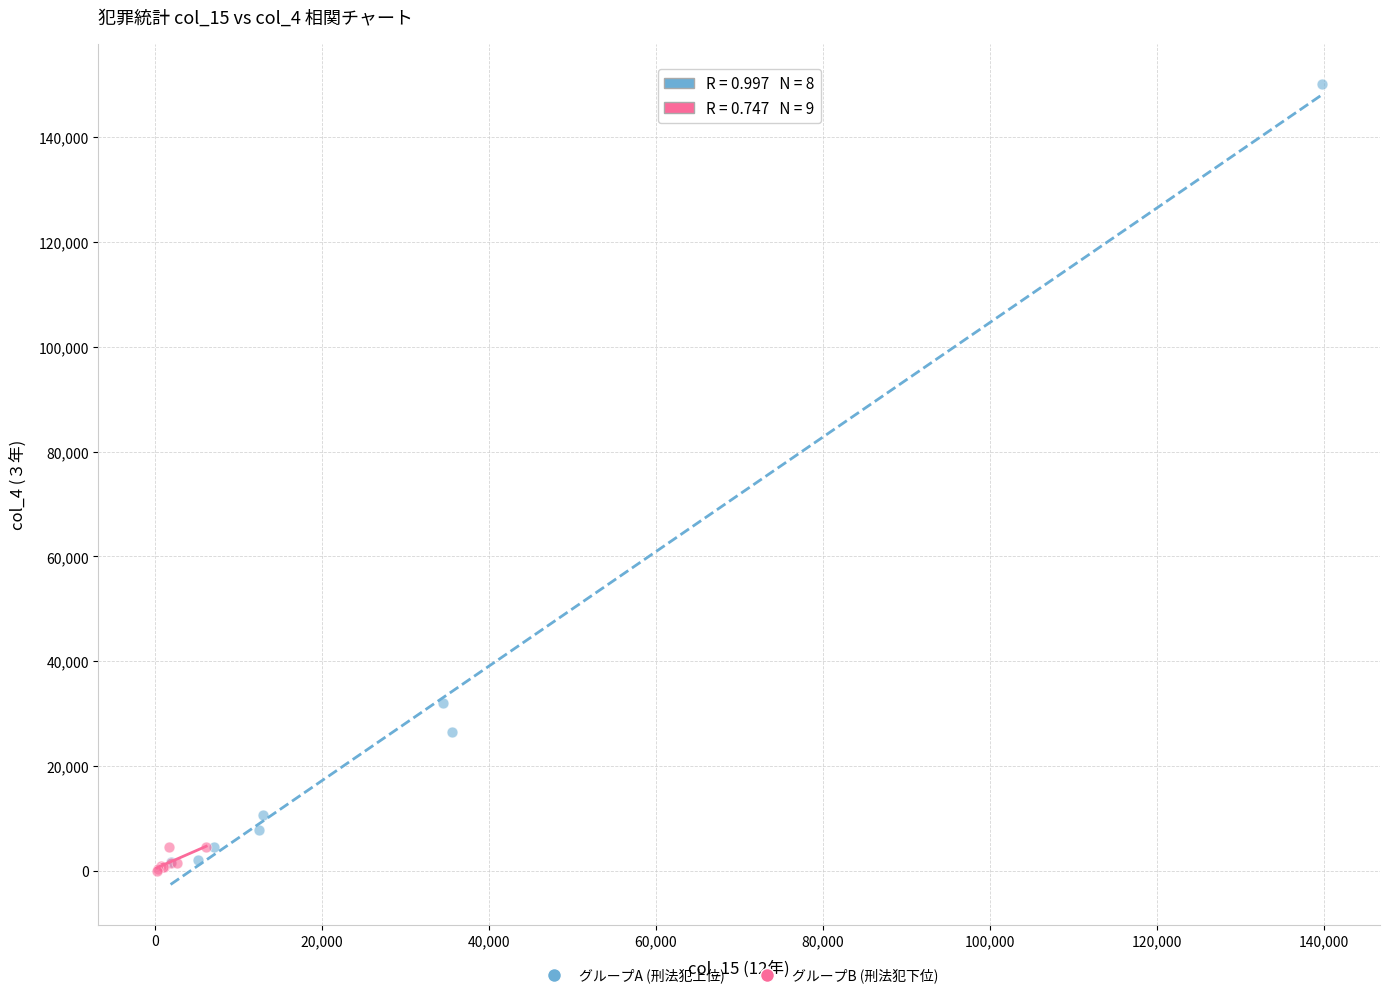

Which series has the largest Y range (max minus min)?

グループA (刑法犯上位)